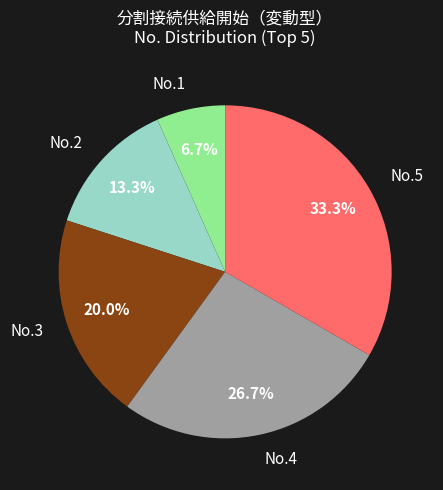

Is there a majority slice in this chart?

No